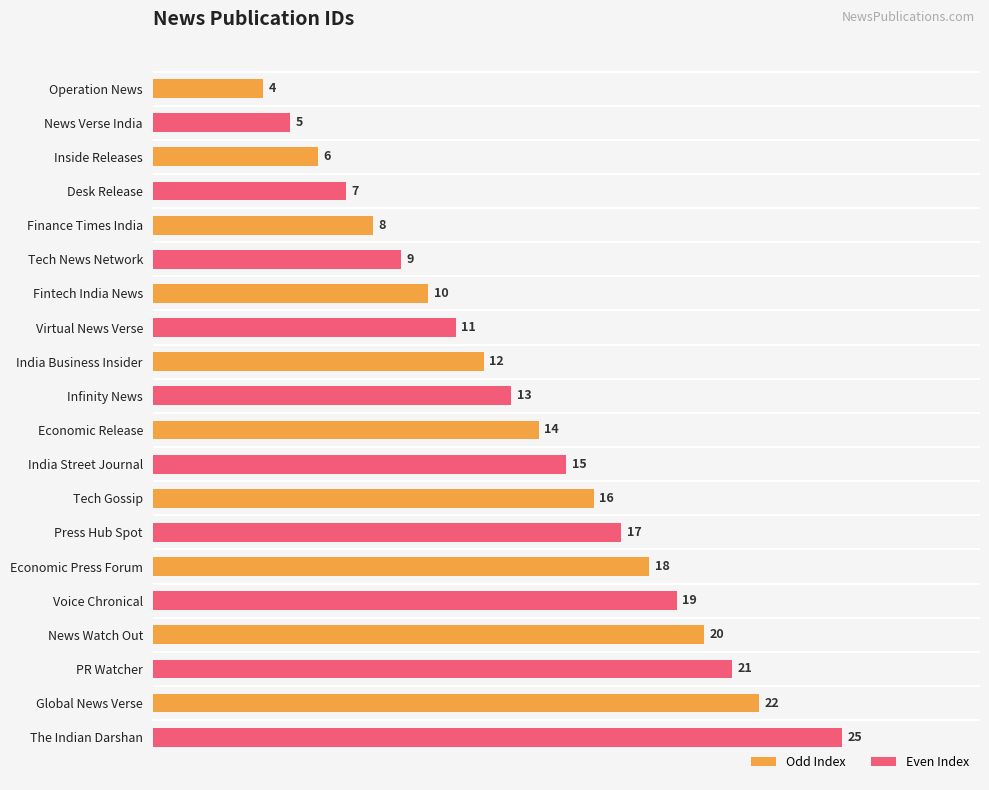

Rank the categories by value from lowest to highest.

Operation News, News Verse India, Inside Releases, Desk Release, Finance Times India, Tech News Network, Fintech India News, Virtual News Verse, India Business Insider, Infinity News, Economic Release, India Street Journal, Tech Gossip, Press Hub Spot, Economic Press Forum, Voice Chronical, News Watch Out, PR Watcher, Global News Verse, The Indian Darshan